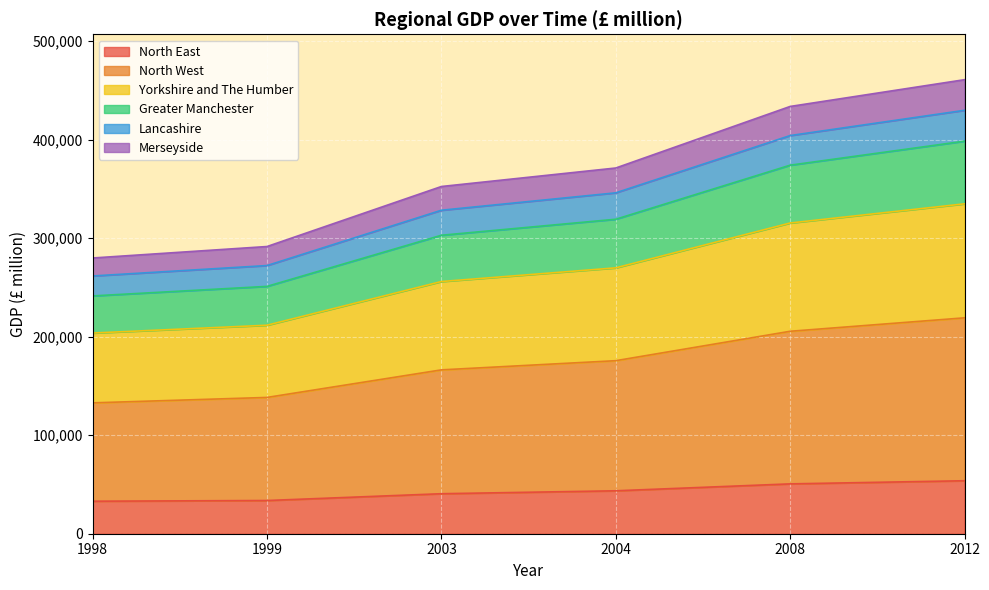

What is the maximum value for North East?

53795